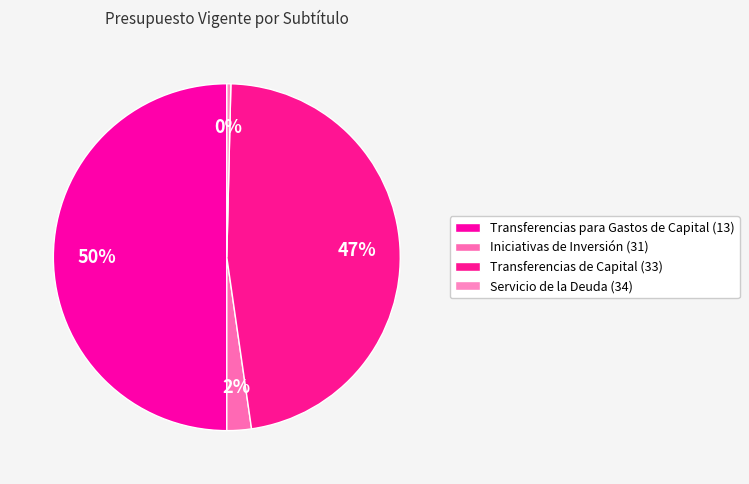

What percentage is NOT represented by Transferencias de Capital (33)?

52.7%